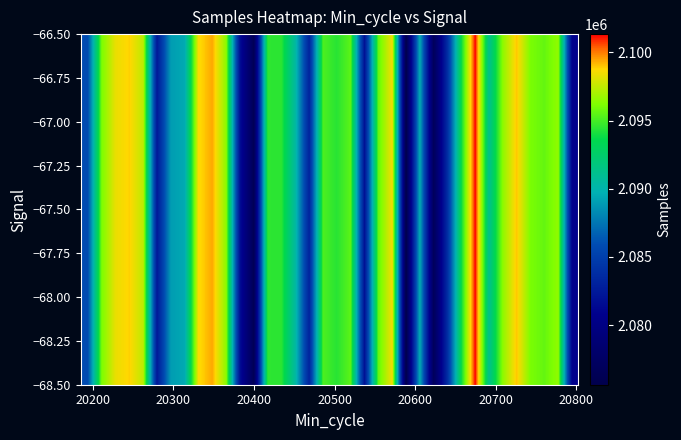

Reading right to left, extract all data points from this chart.

−67.00: 2080883	2096541	2095633	2096098	2099003	2096481	2091209	2101341	2093795	2083899	2076887	2089585	2075635	2098543	2095604	2081970	2095477	2094422	2095157	2083194	2090456	2094461	2094527	2076442	2081728	2096438	2099382	2098677	2089468	2088952	2082428	2097424	2098845	2098328	2096096	2085871
−68.00: 2080883	2096541	2095633	2096098	2099003	2096481	2091209	2101341	2093795	2083899	2076887	2089585	2075635	2098543	2095604	2081970	2095477	2094422	2095157	2083194	2090456	2094461	2094527	2076442	2081728	2096438	2099382	2098677	2089468	2088952	2082428	2097424	2098845	2098328	2096096	2085871